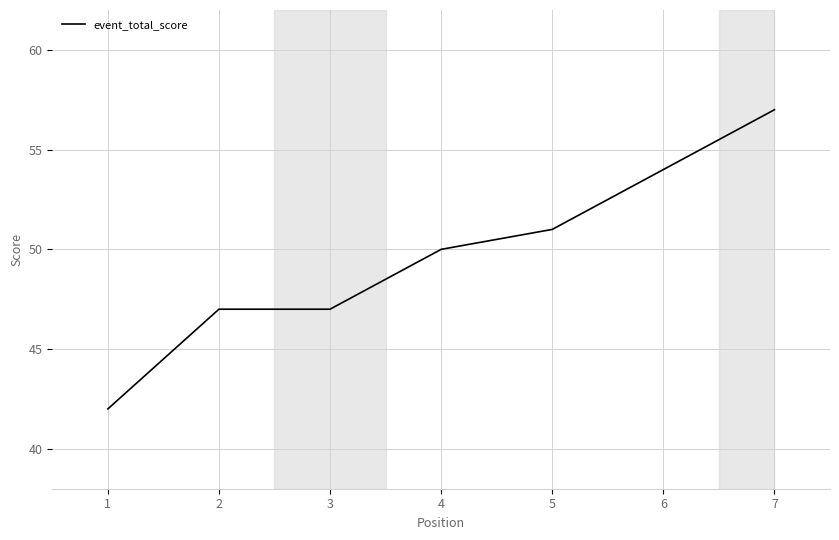

What is the difference between the second highest and minimum values?

12